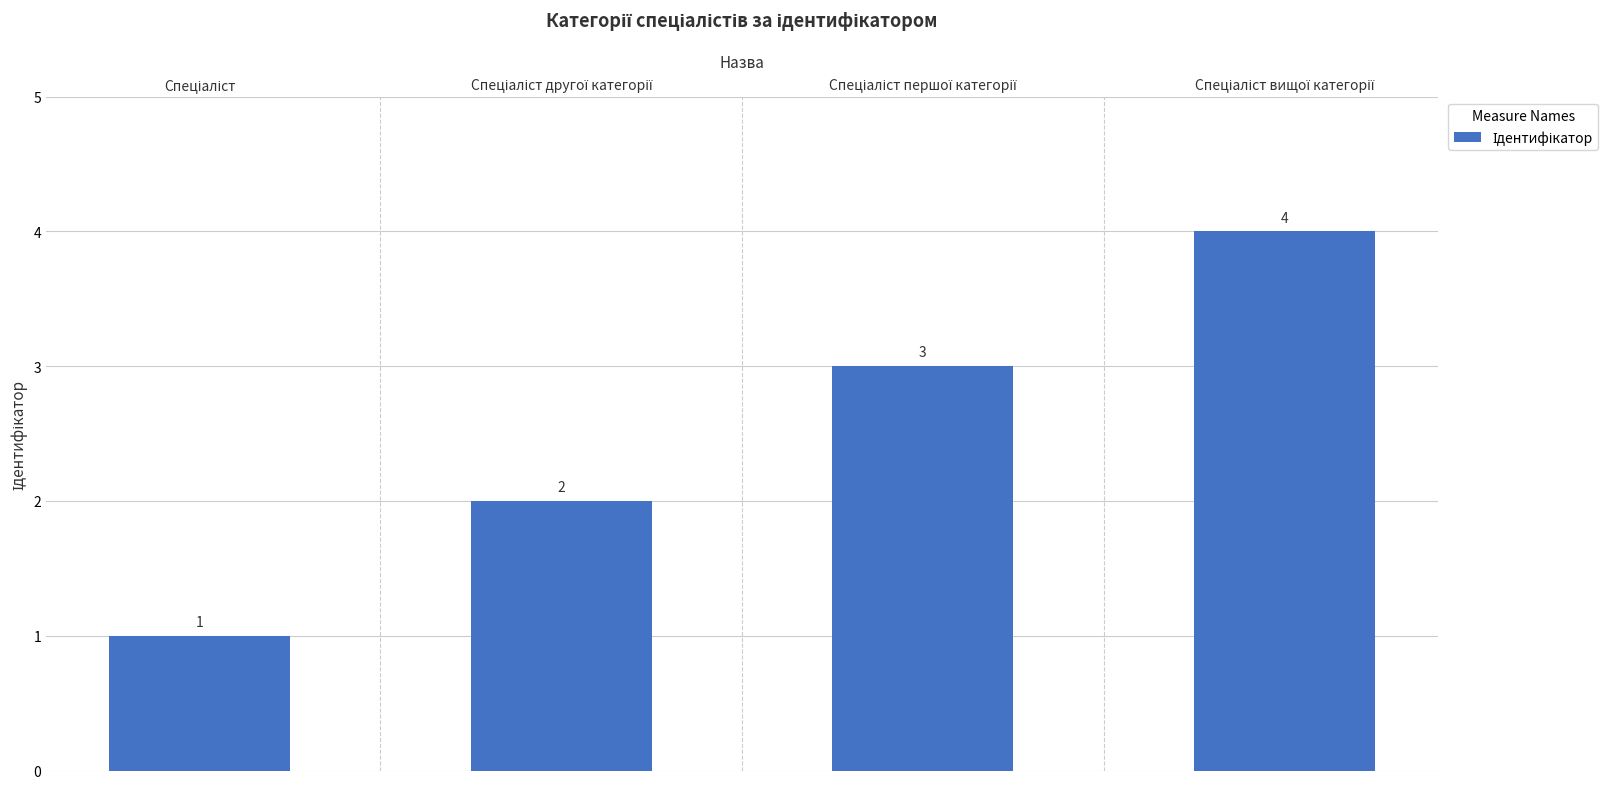

What is the difference between the maximum and minimum values?

3